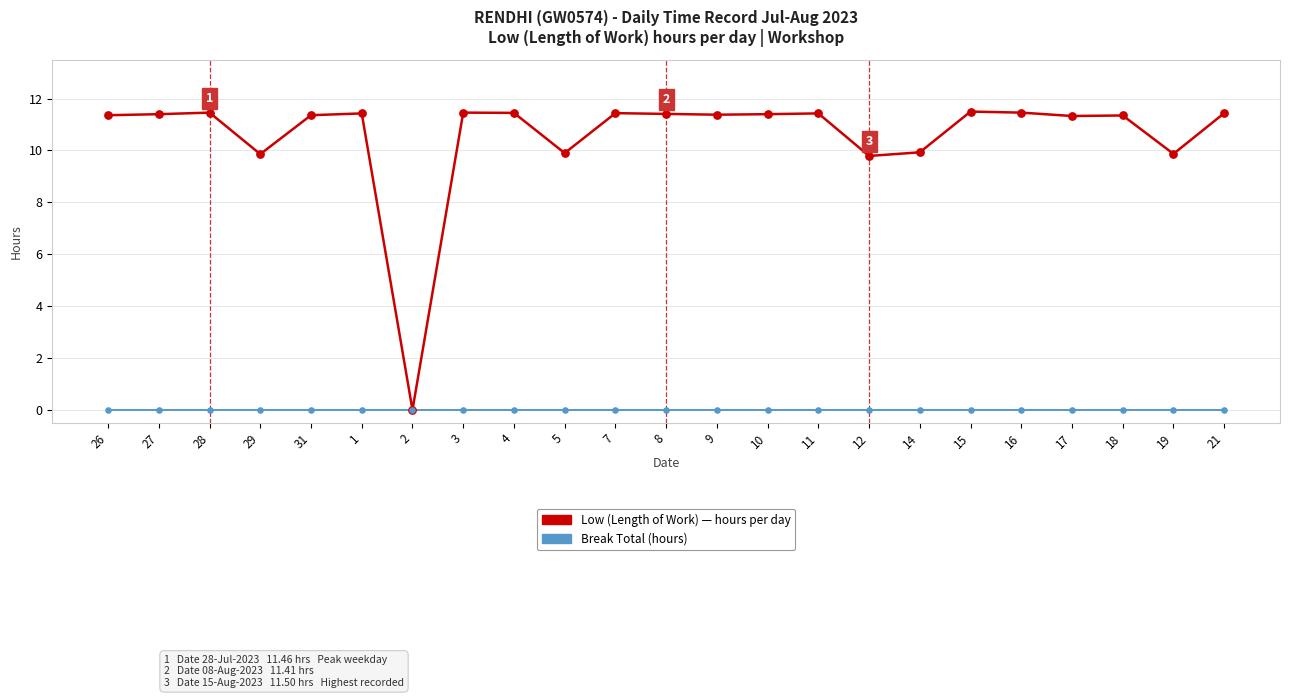

What is the total value across all series at 28?

11.5